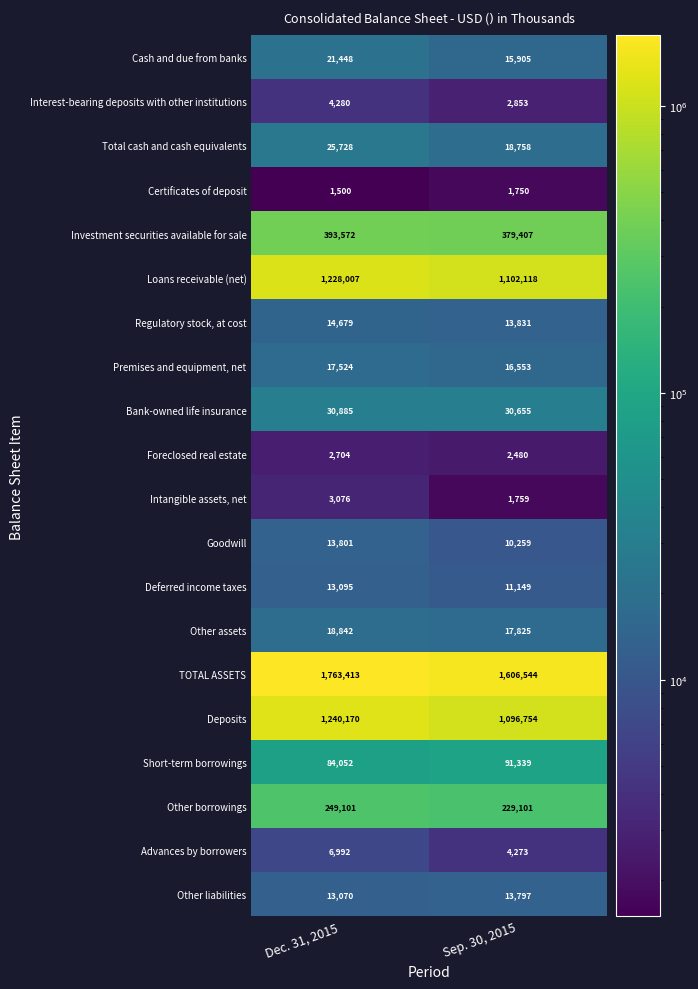

The value of Bank-owned life insurance at Dec. 31, 2015 is 30885. True or false?

True